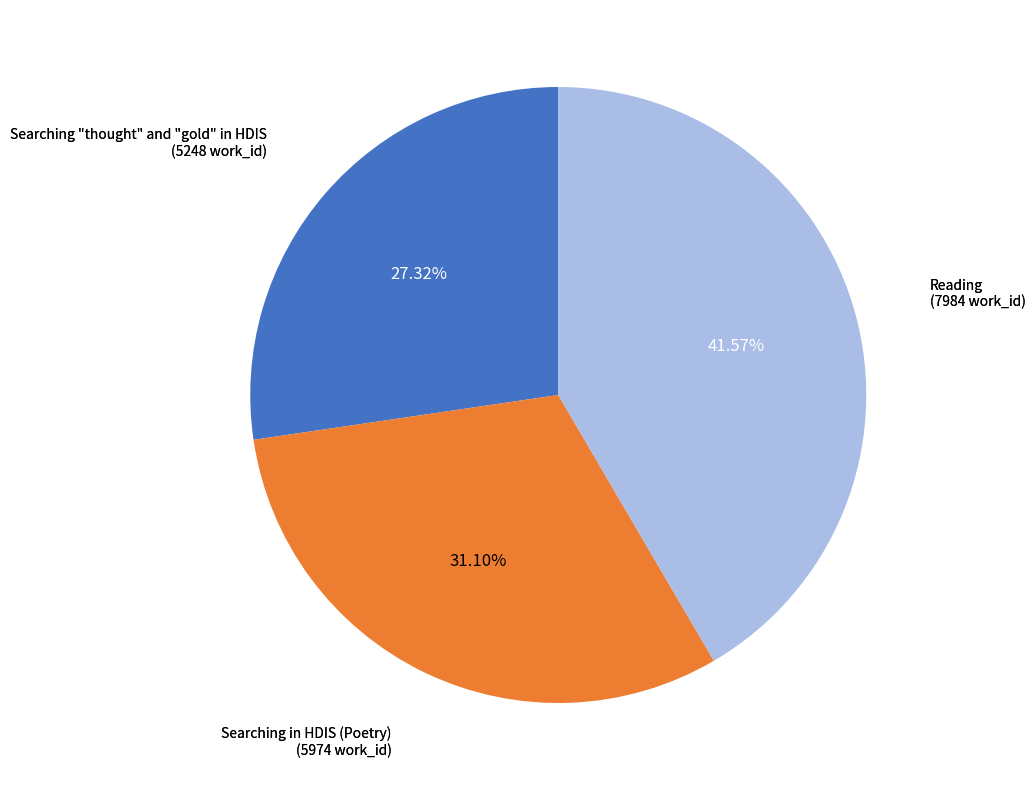

Does any single category account for the majority?

No